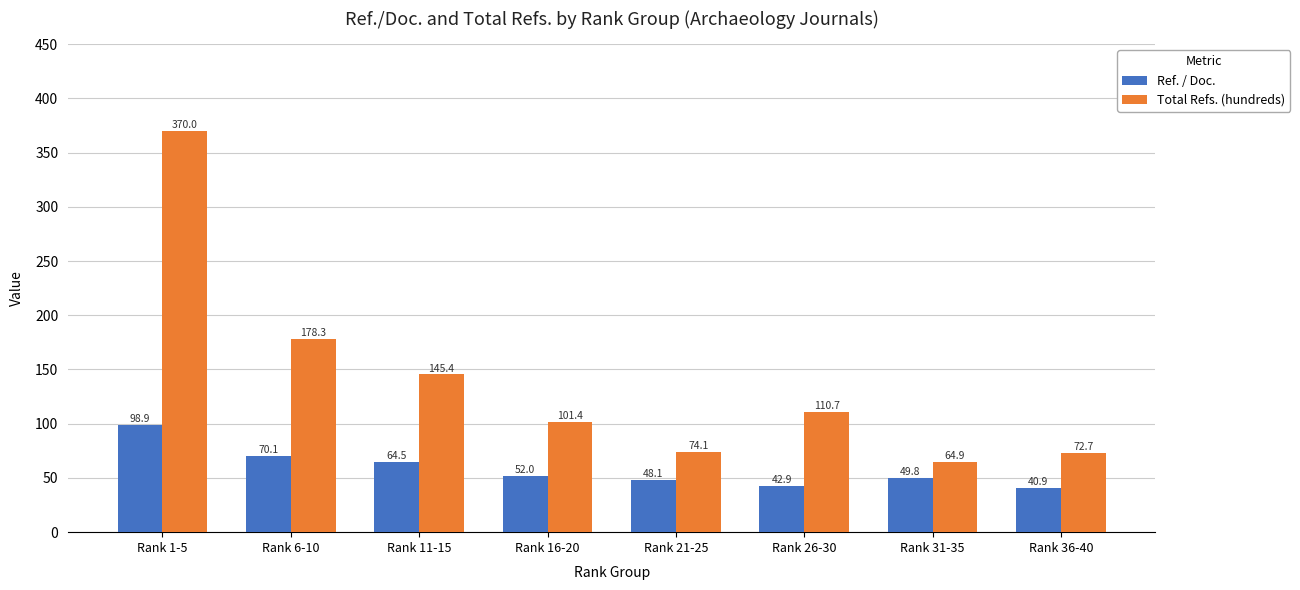

What is the difference between the Ref. / Doc. values at Rank 21-25 and Rank 6-10?

22.0